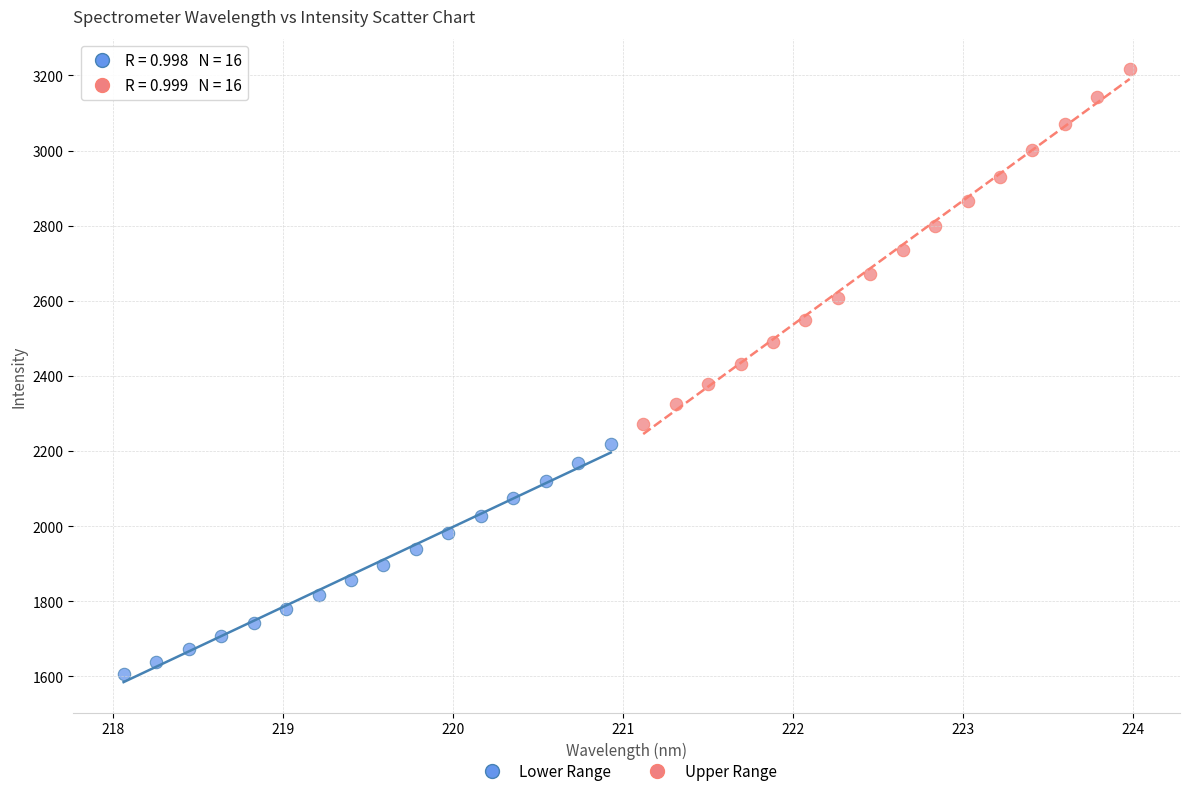

Which series contains the highest Y value?

Upper Range